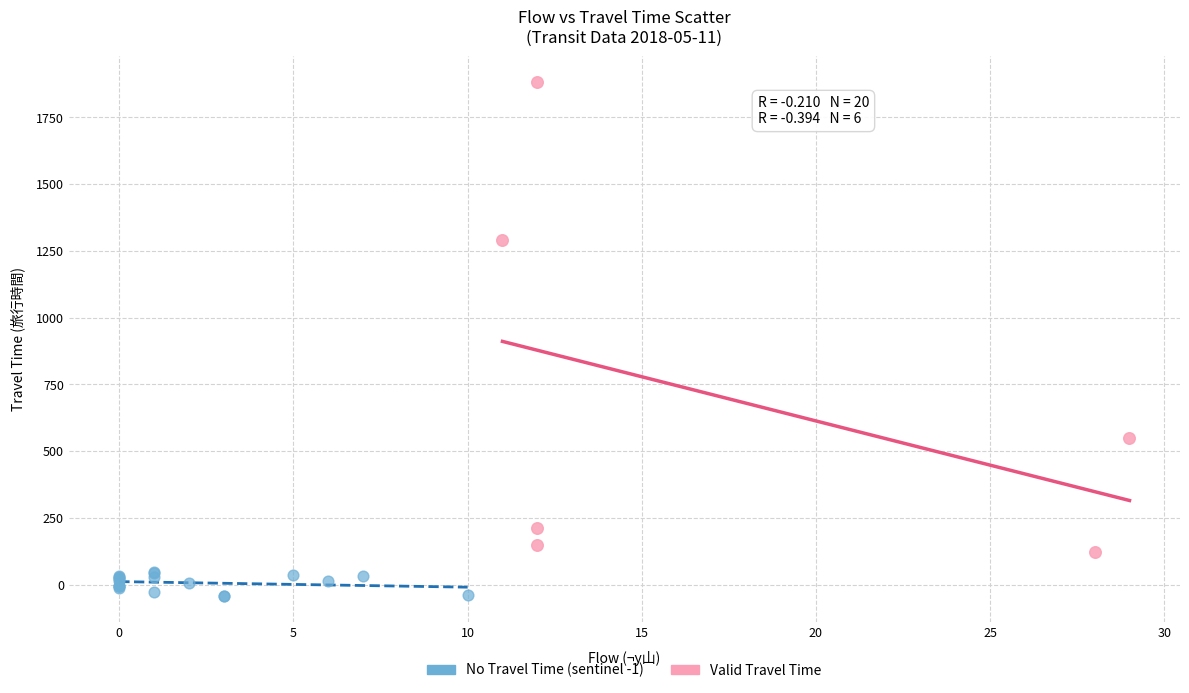

What are all the series names shown in the legend?

No Travel Time (sentinel -1), Valid Travel Time